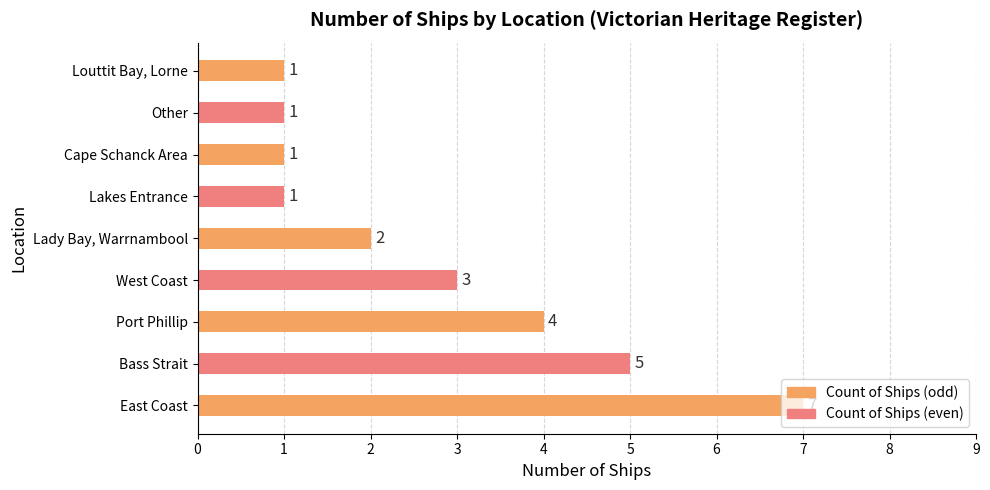

Where is the data nearest to the value 4?

Port Phillip